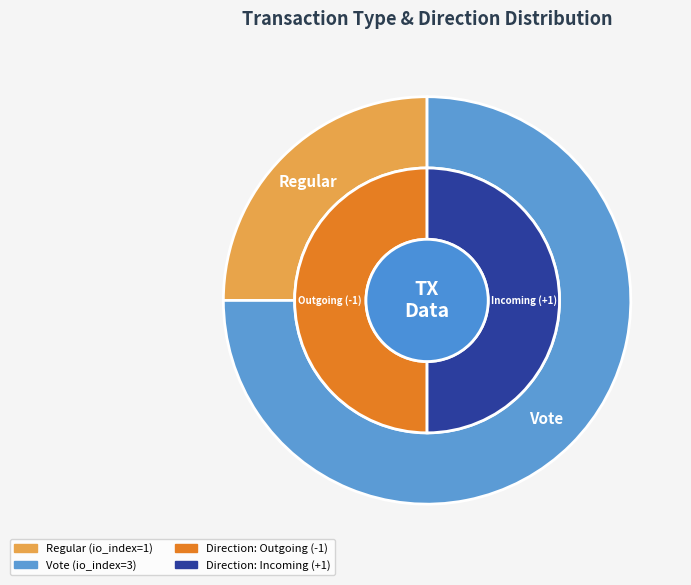

Do Regular and Vote together represent more than half of the pie?

Yes